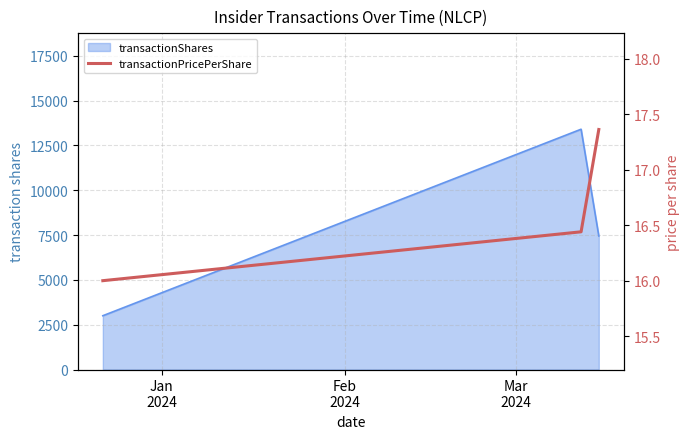

At which category does the chart reach its minimum across all series?

Jan
2024